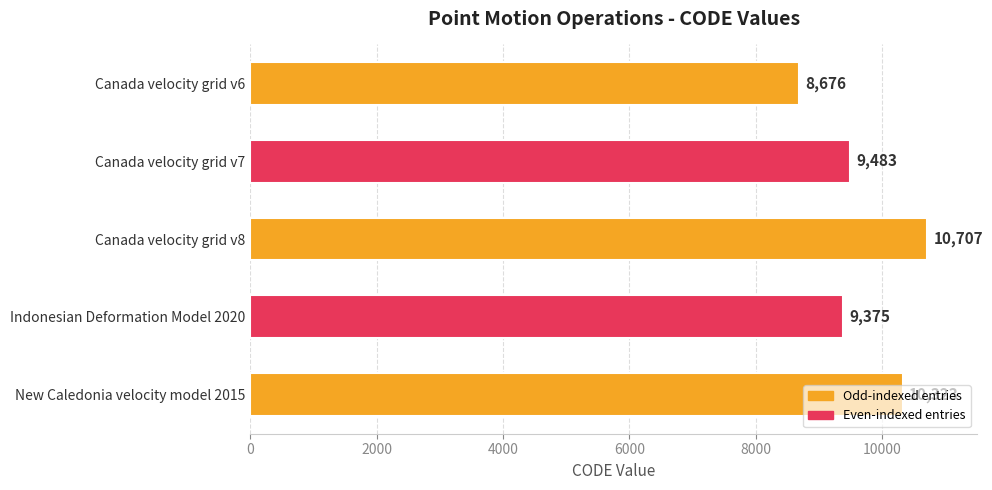

What is the difference between the maximum and minimum values?

2031